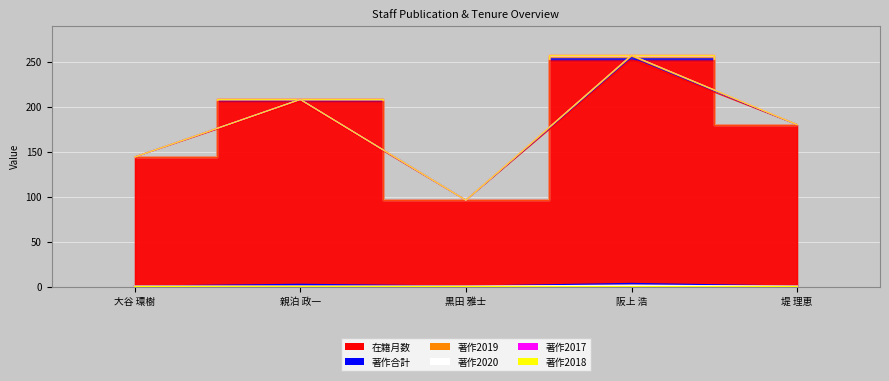

The value of 著作2020 at 親泊 政一 is 0. True or false?

True